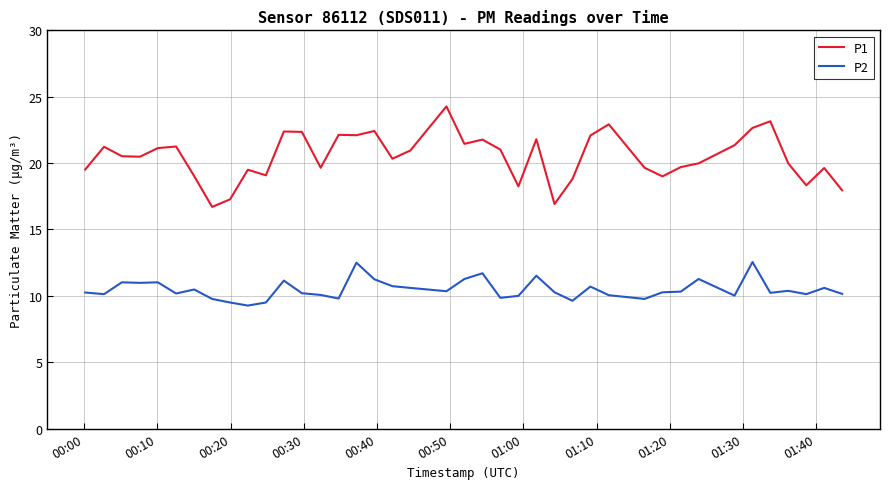

What is the difference between the maximum and minimum values in the P2 series?

3.3